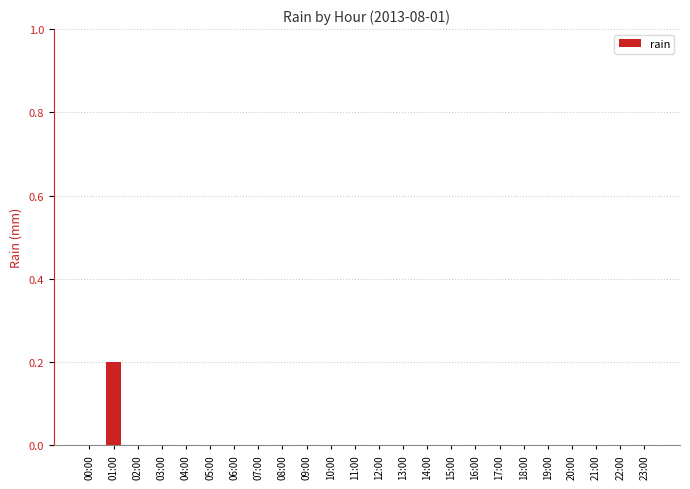

Which label corresponds to the largest value in the chart?

01:00